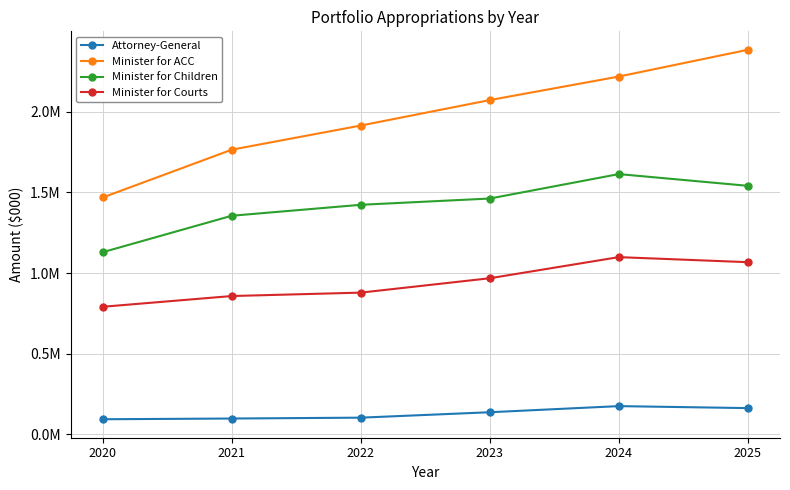

Reading right to left, what are all the values shown in this chart?

Attorney-General: 162962	175251	137291	103679	98322	93836
Minister for ACC: 2384428	2218542	2072689	1914881	1765224	1469024
Minister for Children: 1541214	1613849	1462281	1423505	1355569	1129790
Minister for Courts: 1067726	1099002	968051	878917	857831	791294